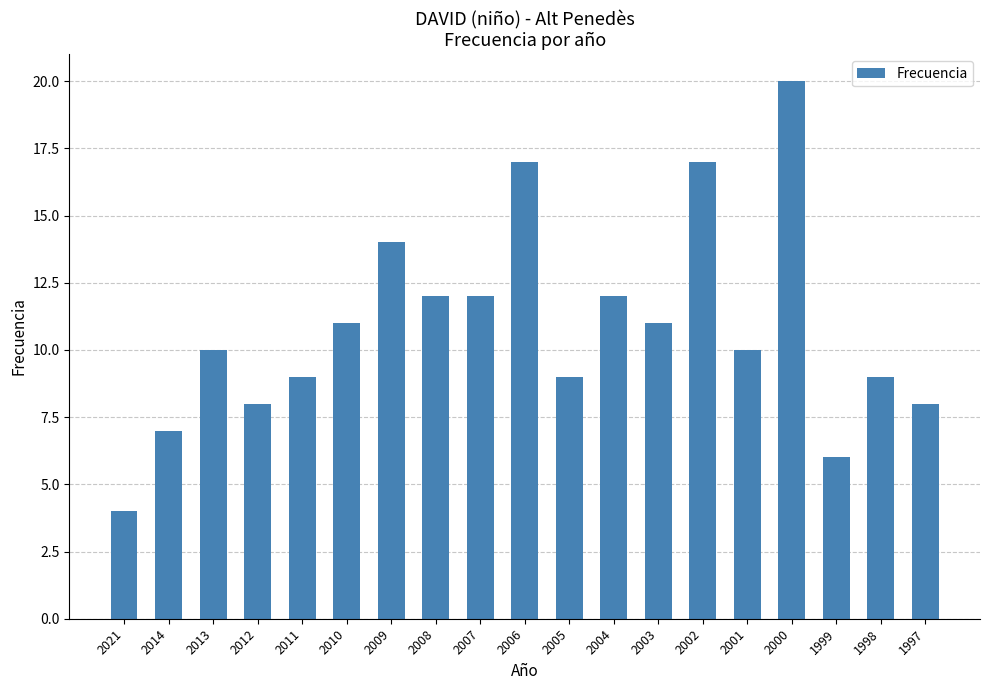

What is the minimum value shown in the chart?

4